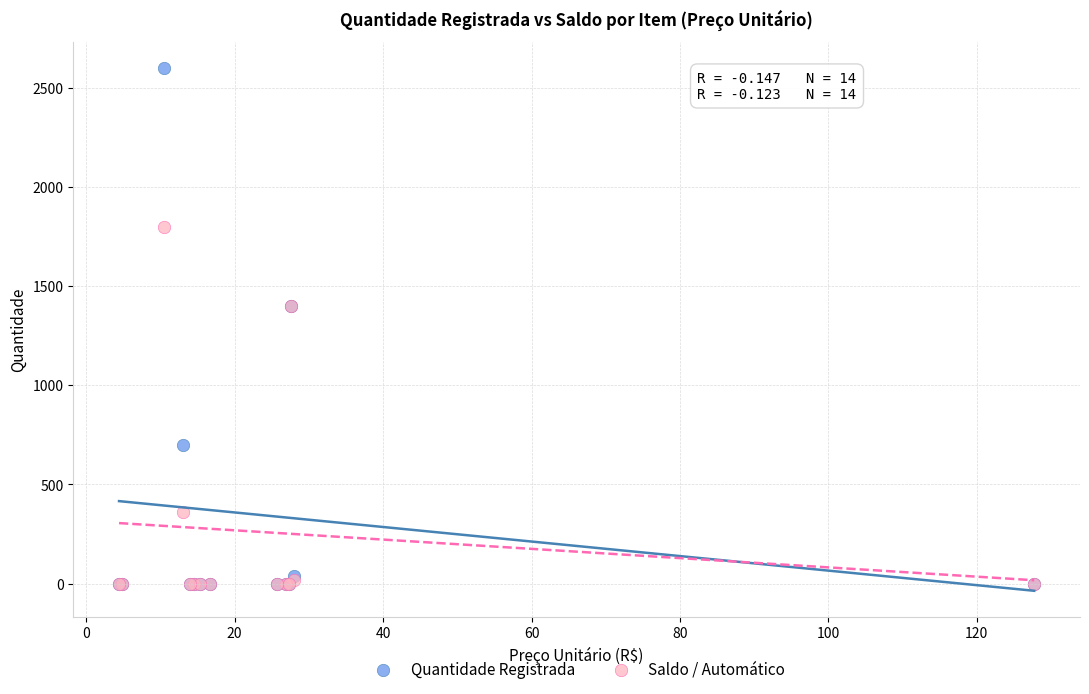

Which series contains the highest Y value?

Quantidade Registrada